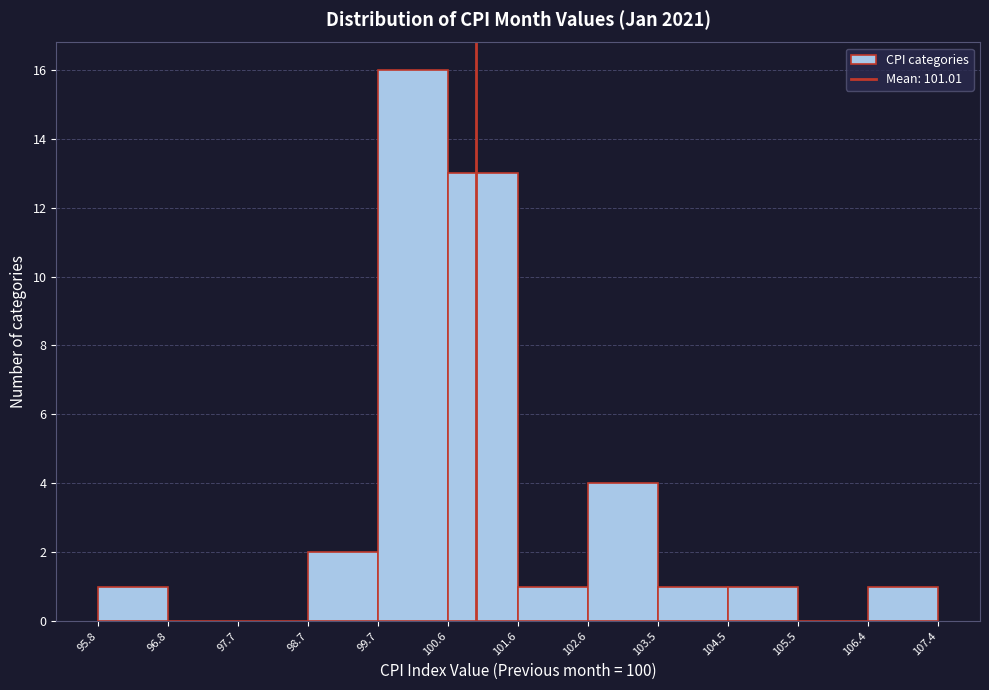

Reading left to right, transcribe this chart: for each bar, give the range it covers on the x-axis and its height. The values are not printed on the chart, so give them approximately, as read against the axis.

95.8 to 96.8: 1
96.8 to 97.7: 0
97.7 to 98.7: 0
98.7 to 99.7: 2
99.7 to 100.6: 16
100.6 to 101.6: 13
101.6 to 102.6: 1
102.6 to 103.5: 4
103.5 to 104.5: 1
104.5 to 105.5: 1
105.5 to 106.4: 0
106.4 to 107.4: 1